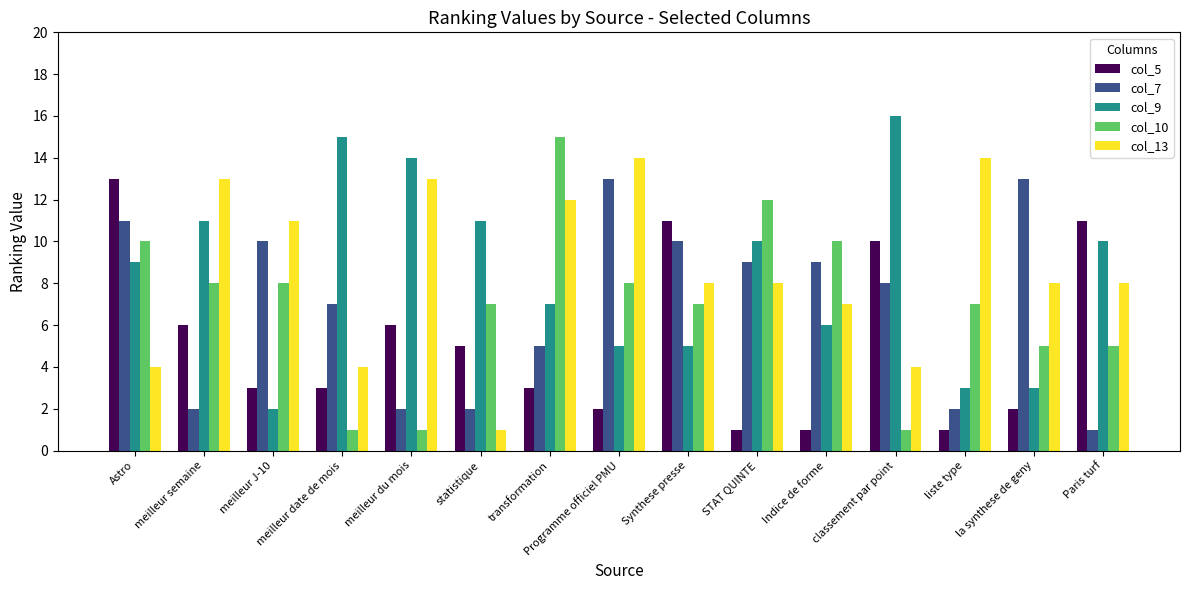

At which label does col_5 first exceed 3?

Astro